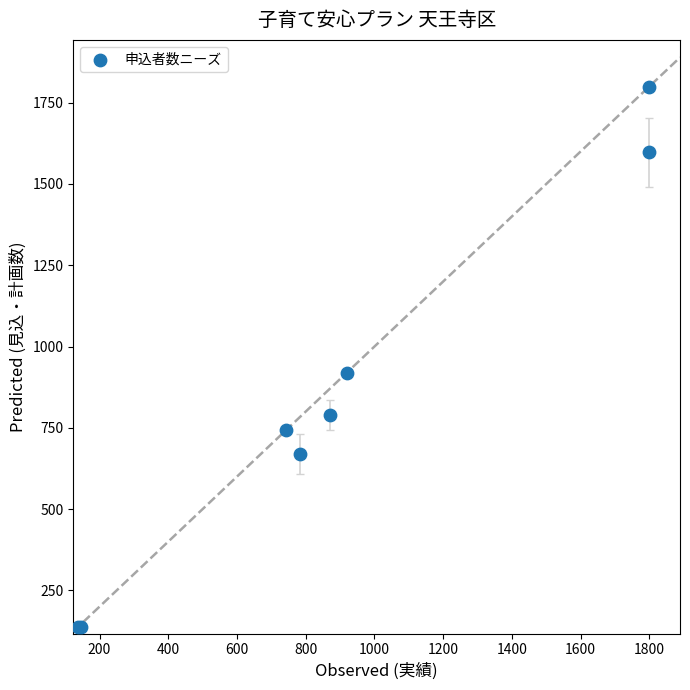

What Y value in the scatter plot is closest to 968?

919